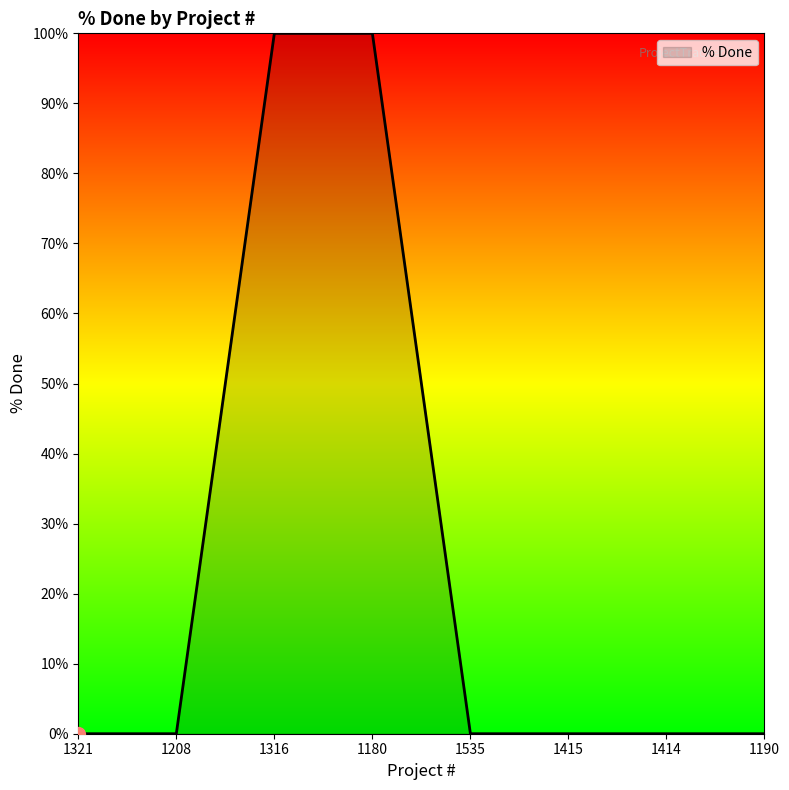

True or false: the data shows 100 at 1180.

True